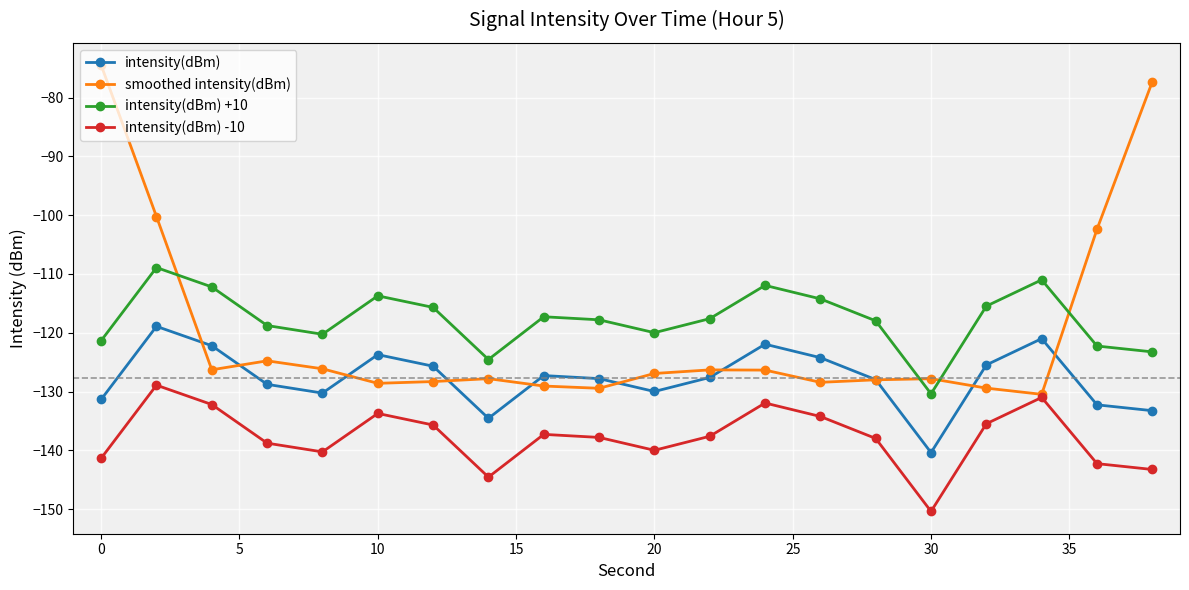

True or false: smoothed intensity(dBm) has more than 1 points higher than both neighbors.

True